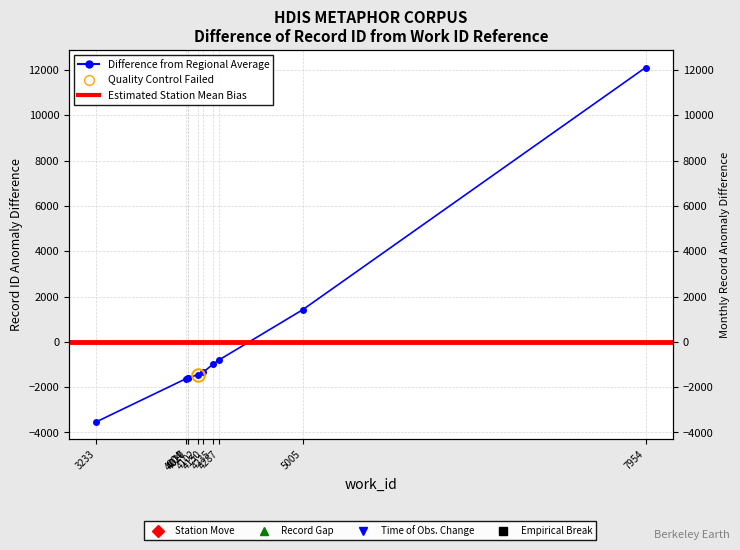

The value at 4235 is -322.1. True or false?

False